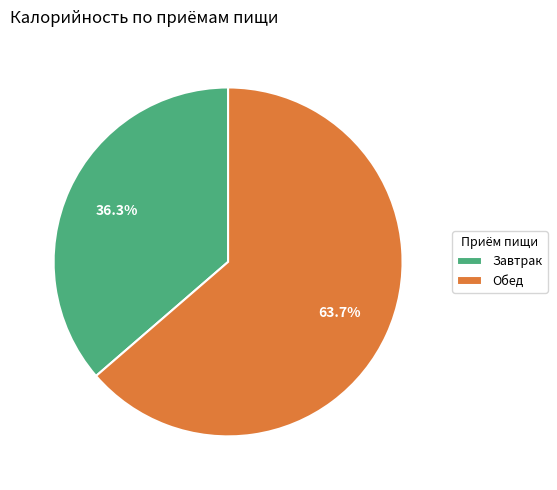

How many segments does this pie chart have?

2